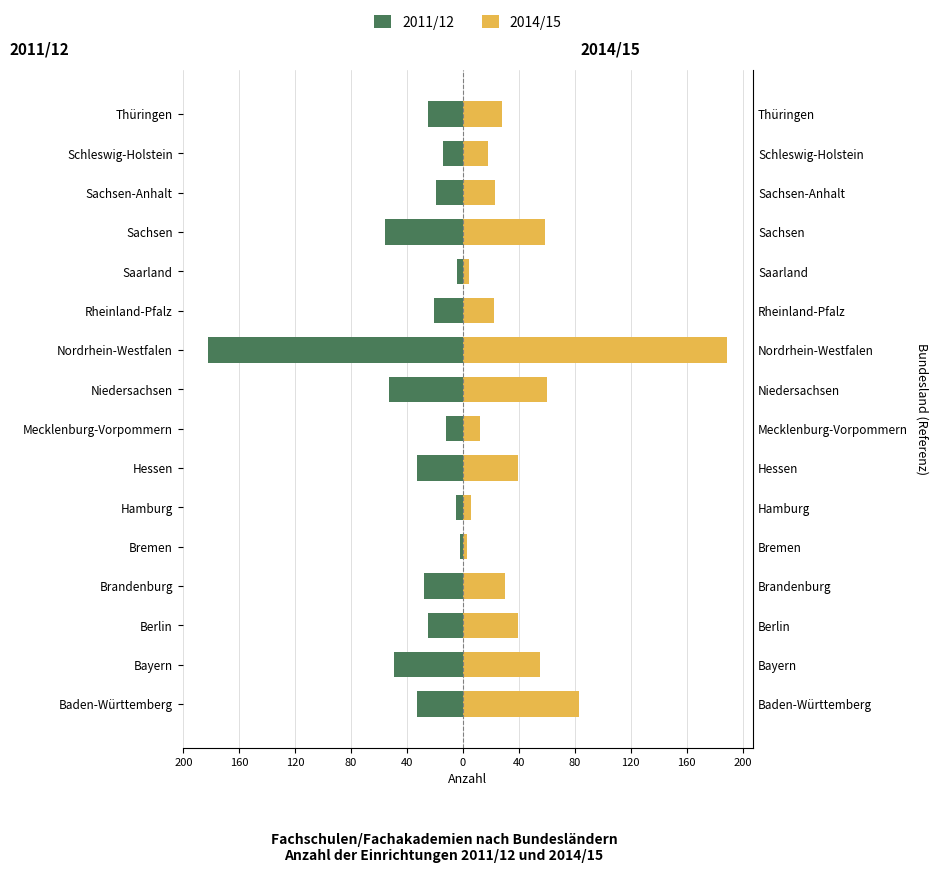

What are all the series names shown in the legend?

2011/12, 2014/15